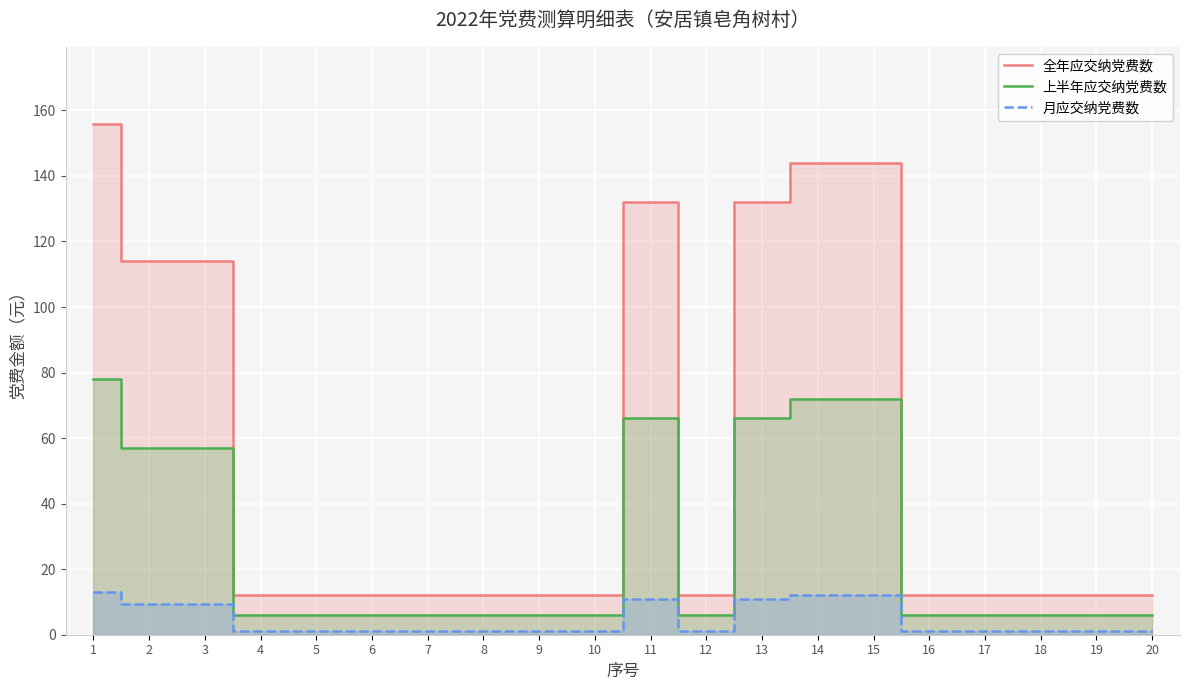

List the series in order of their peak value, highest first.

全年应交纳党费数, 上半年应交纳党费数, 月应交纳党费数